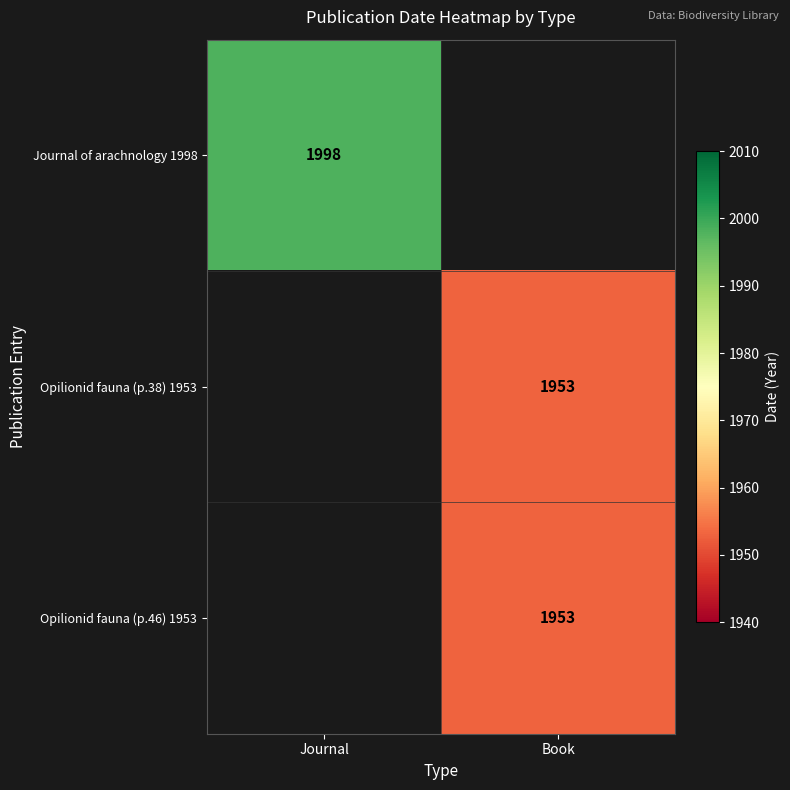

Is it true that Opilionid fauna (p.38) 1953 equals 1953 at Book?

True